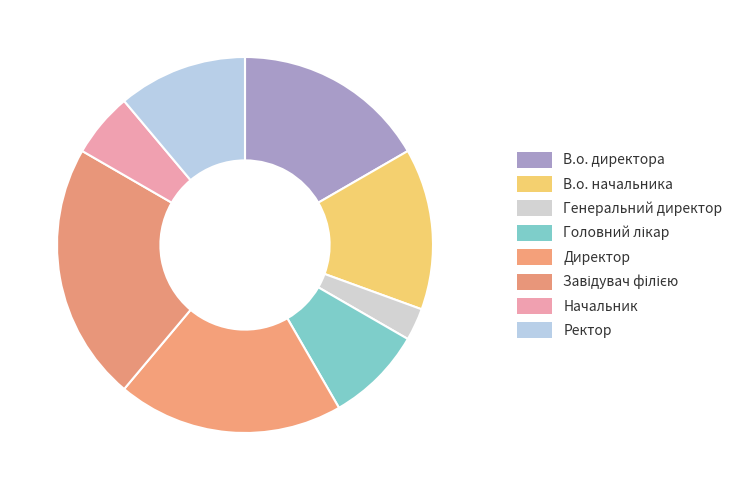

How many segments does this pie chart have?

8